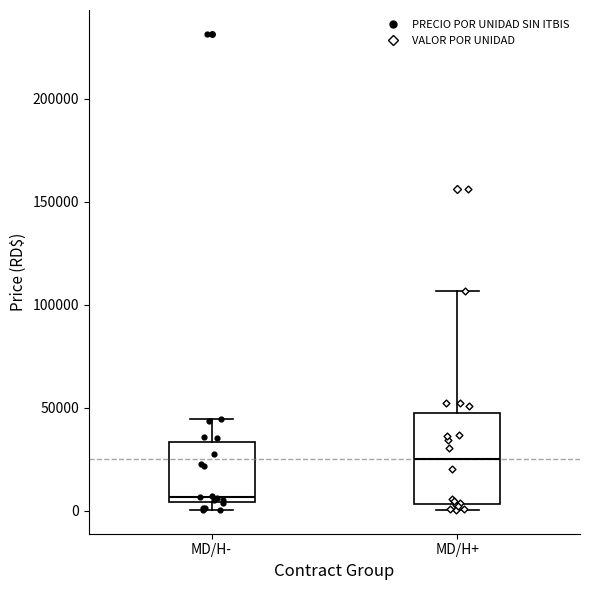

Which box has the lowest median line?

MD/H-